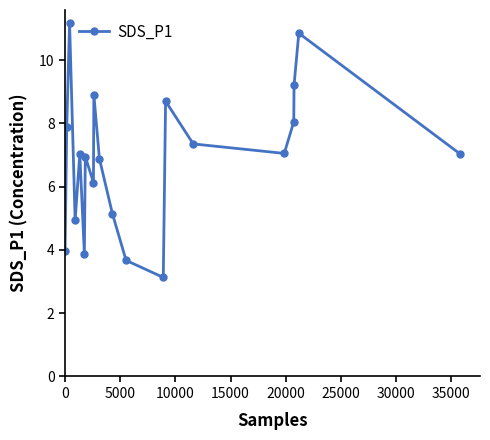

How many points are higher than both their immediate neighbors (excluding endpoints)?

6